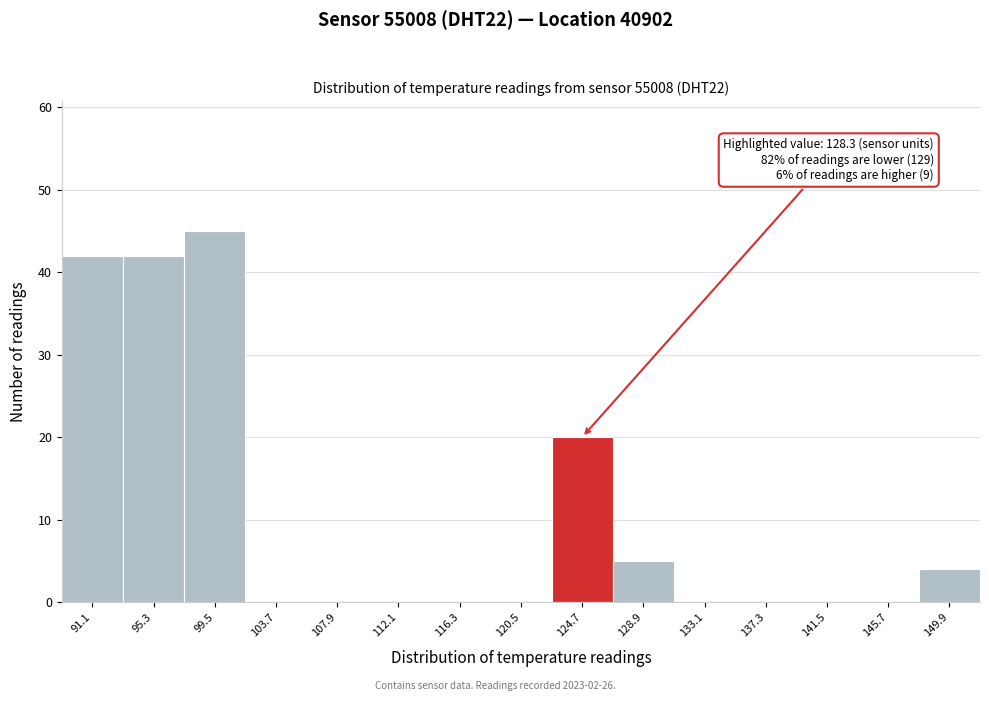

Reading left to right, extract all data points from this chart.

91.1=42	95.3=42	99.5=45	103.7=0	107.9=0	112.1=0	116.3=0	120.5=0	124.7=20	128.9=5	133.1=0	137.3=0	141.5=0	145.7=0	149.9=4